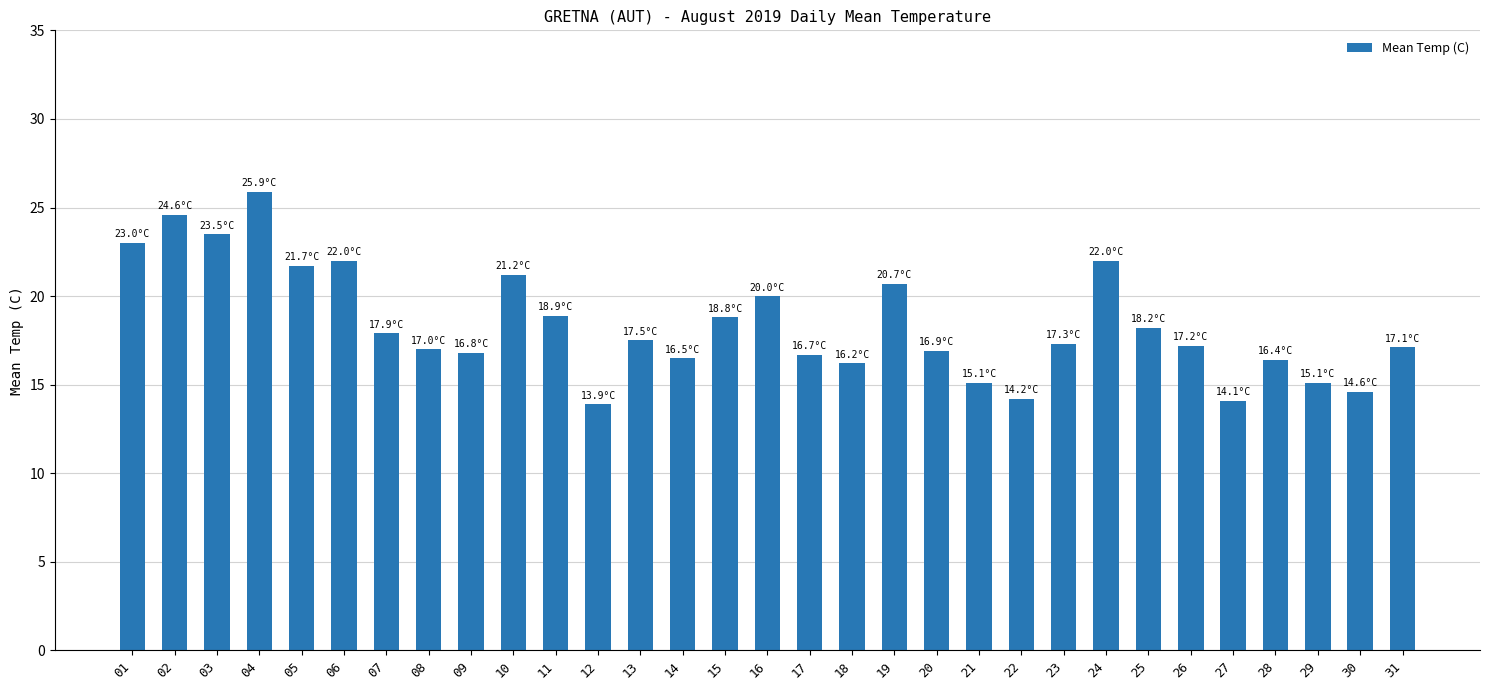

What is the average value?

18.4